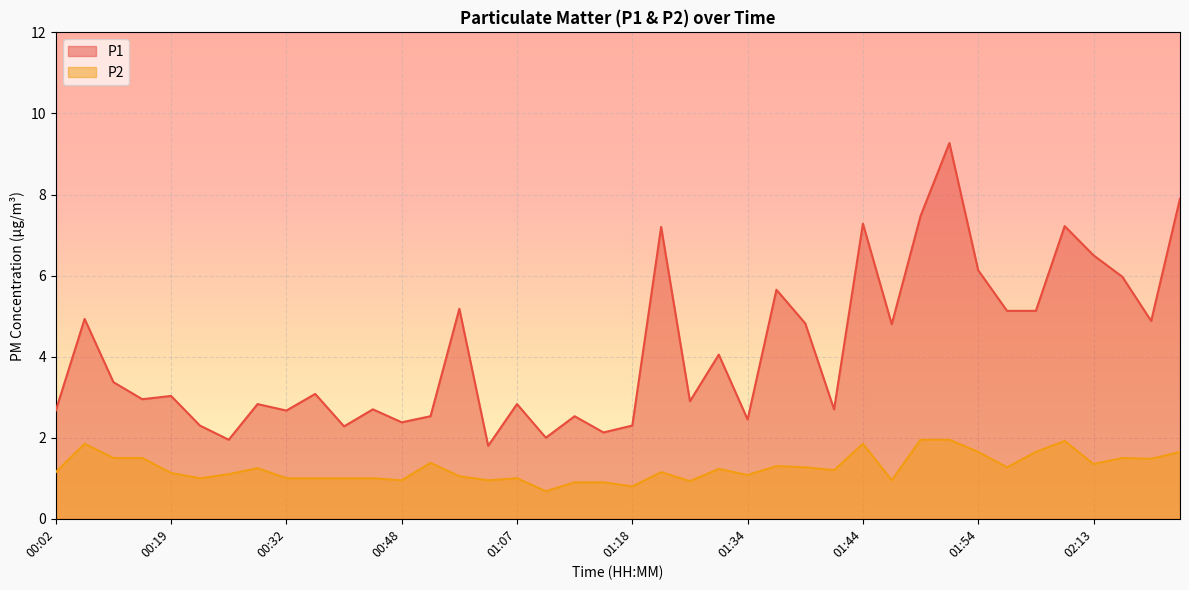

At 00:24, list the series in order from largest to smallest.

P1, P2